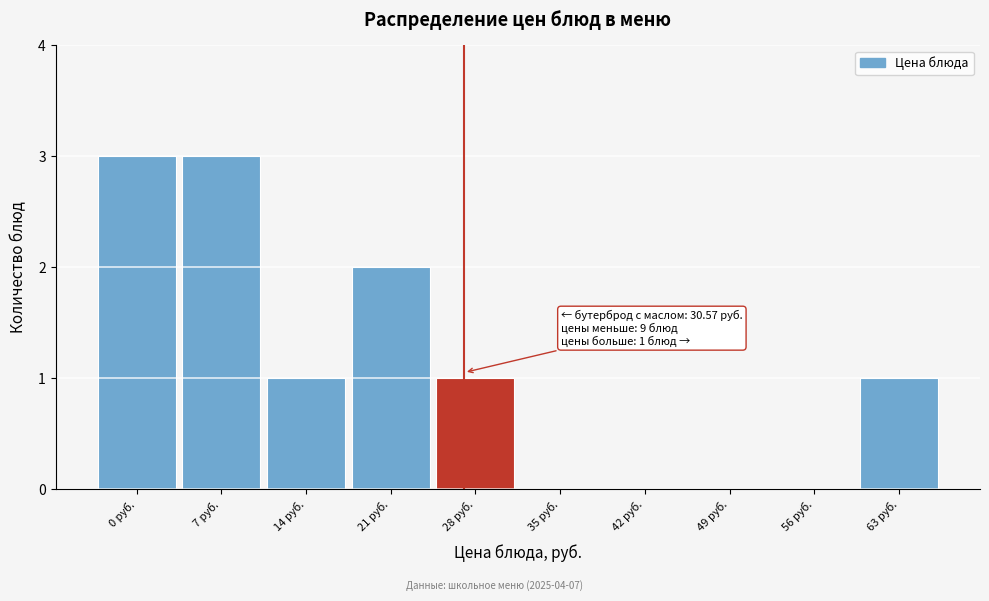

Reading right to left, transcribe all the data shown in this chart.

63 руб.=1	56 руб.=0	49 руб.=0	42 руб.=0	35 руб.=0	28 руб.=1	21 руб.=2	14 руб.=1	7 руб.=3	0 руб.=3